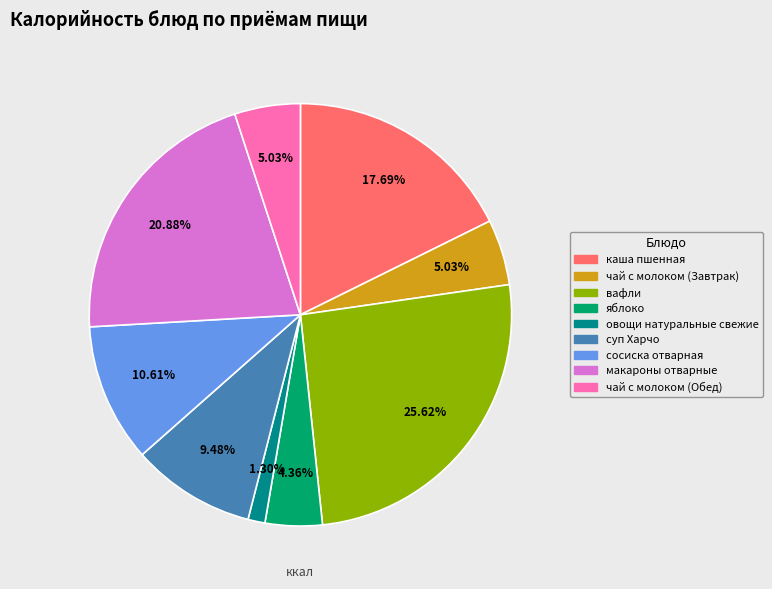

Combined, what portion of the pie is чай с молоком (Обед) and суп Харчо?

14.5%